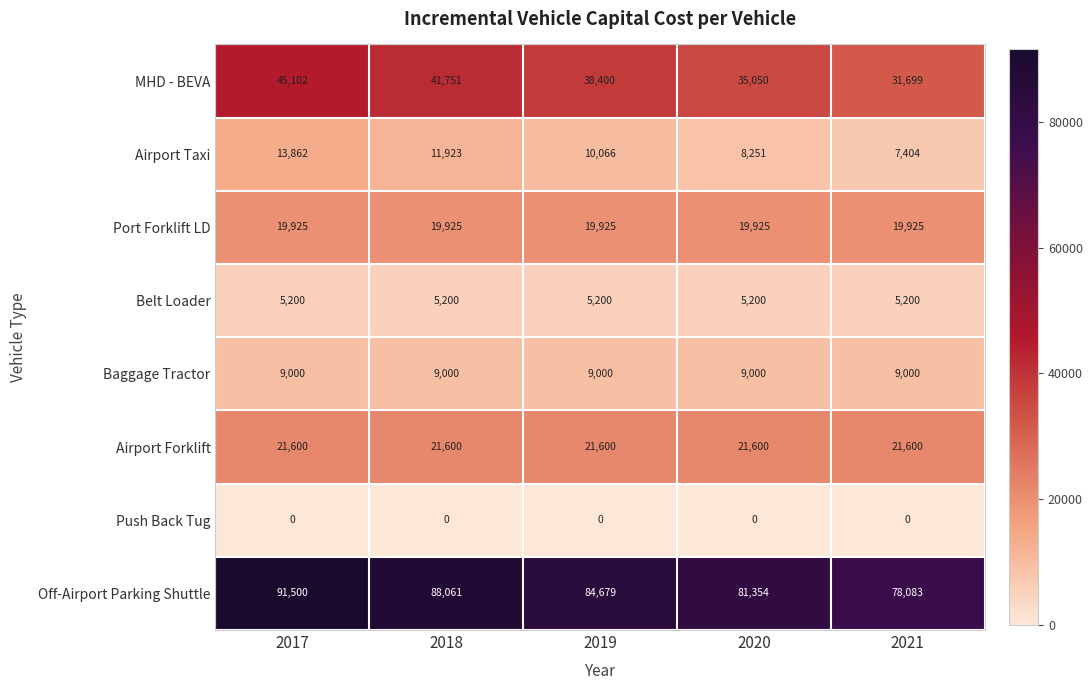

What is the greatest value displayed?

91500